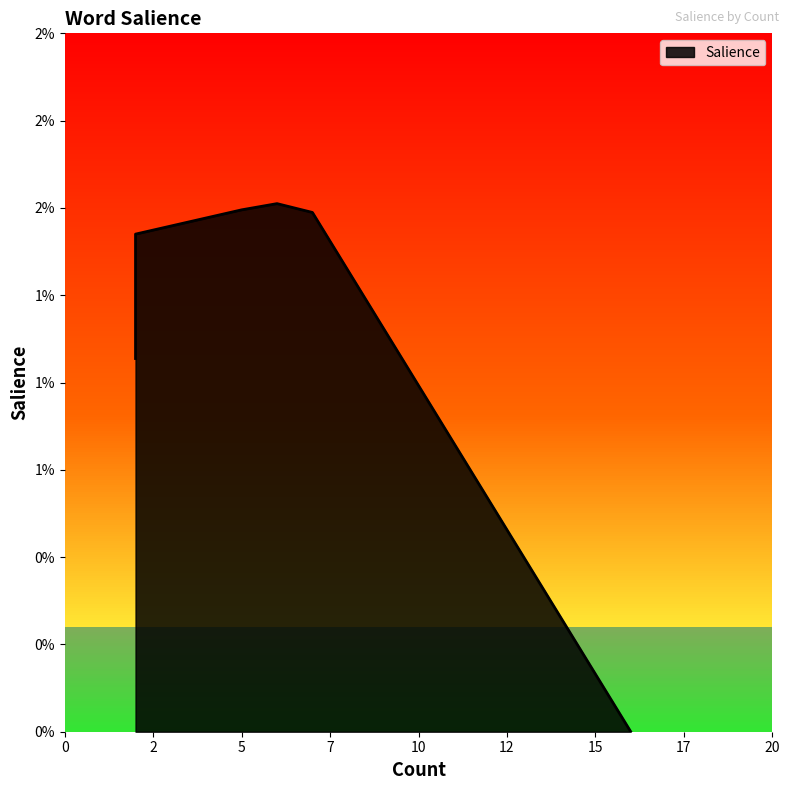

Rank the categories by value from highest to lowest.

6, 6, 6, 6, 6, 6, 5, 7, 2, 2, 2, 2, 16